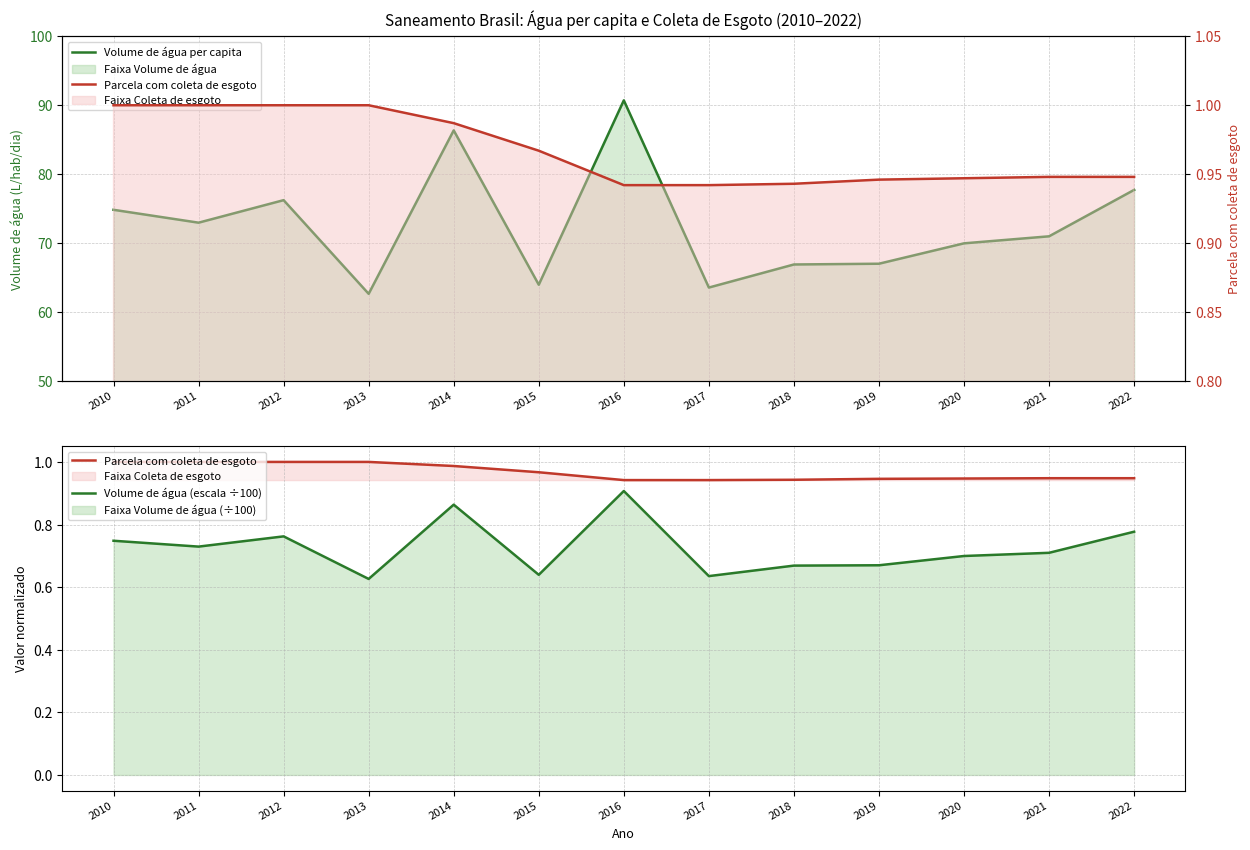

List the labels in order of Volume de água per capita value, smallest first.

2013, 2017, 2015, 2018, 2019, 2020, 2021, 2011, 2010, 2012, 2022, 2014, 2016